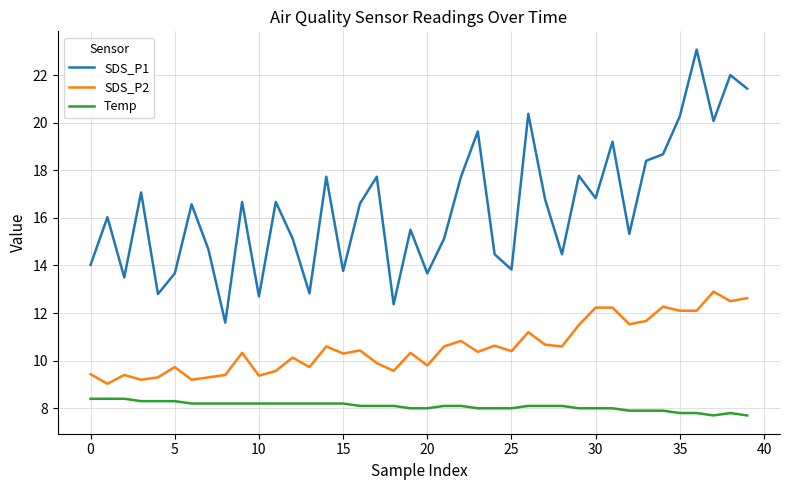

What is the maximum value for Temp?

8.4